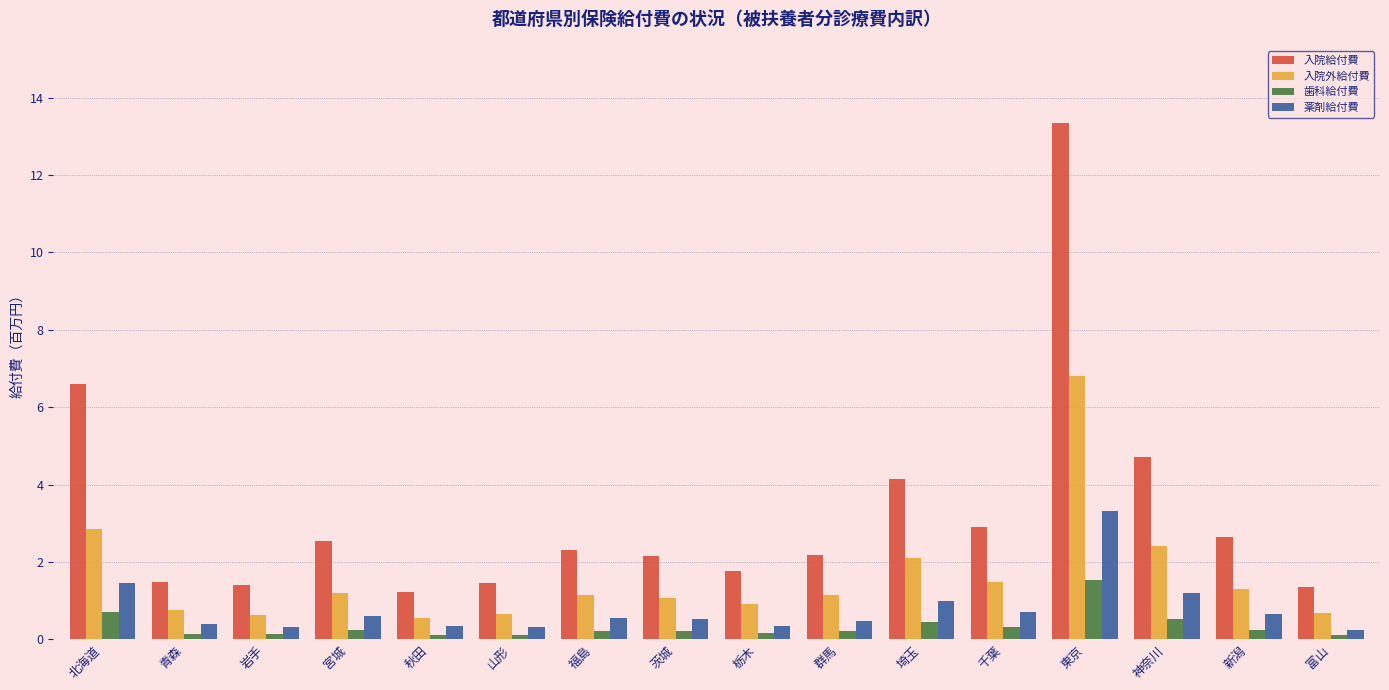

What is the greatest value displayed?

13.3